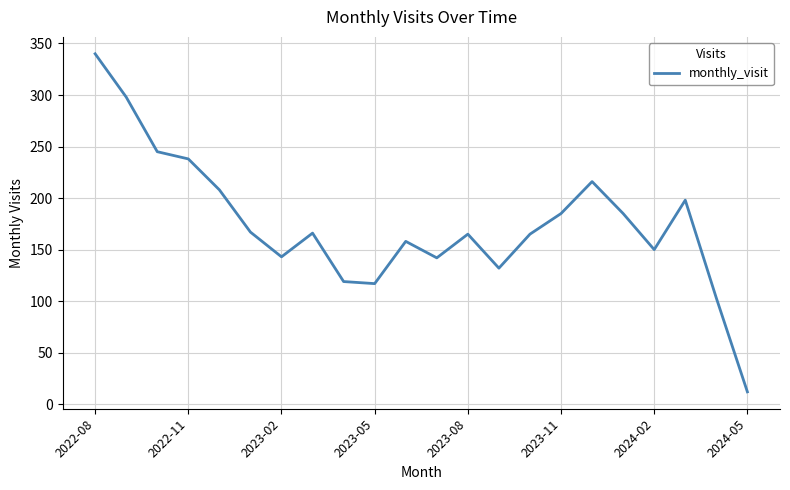

How many lines are shown in the chart?

1